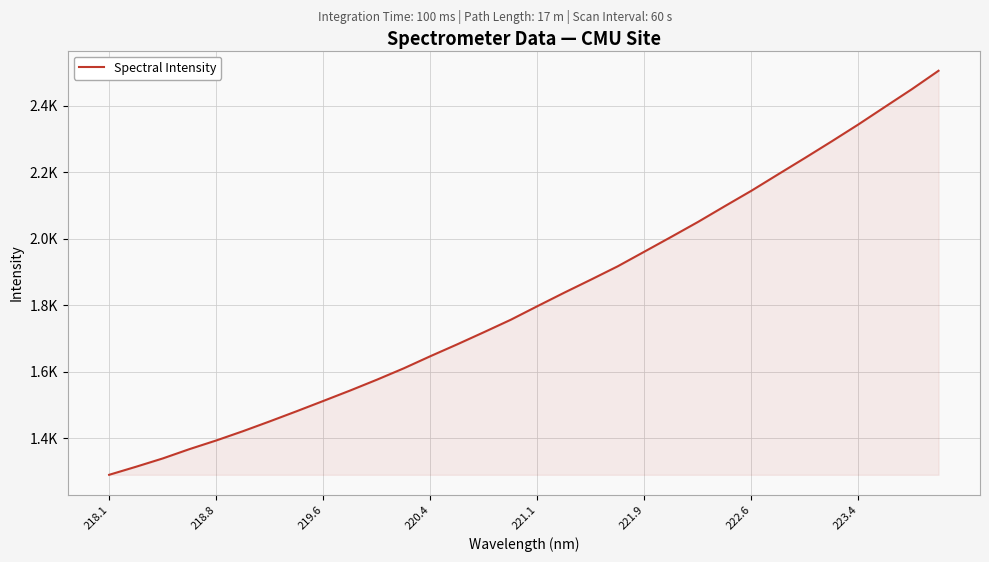

At which category does the chart reach its minimum across all series?

218.1